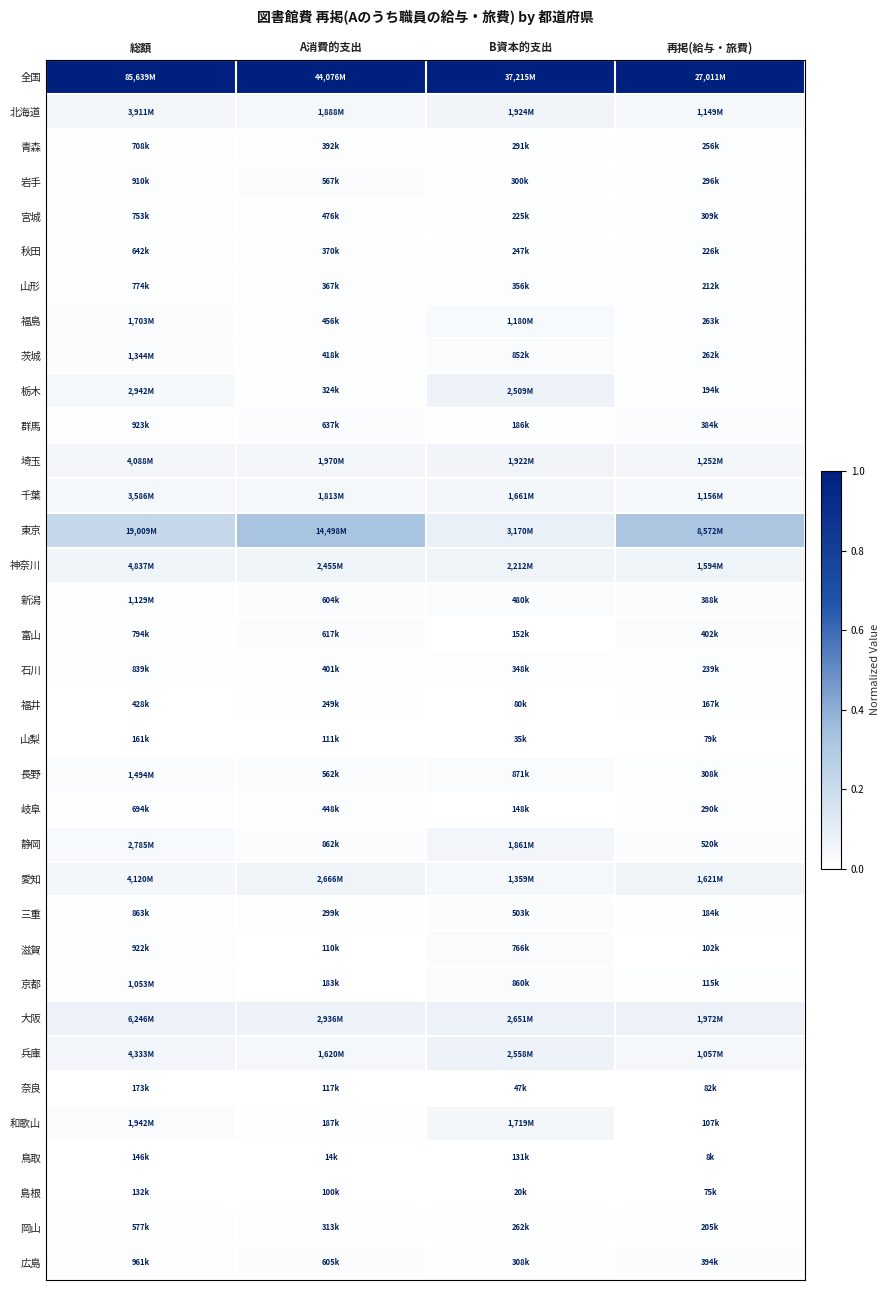

How many series are shown in this chart?

35